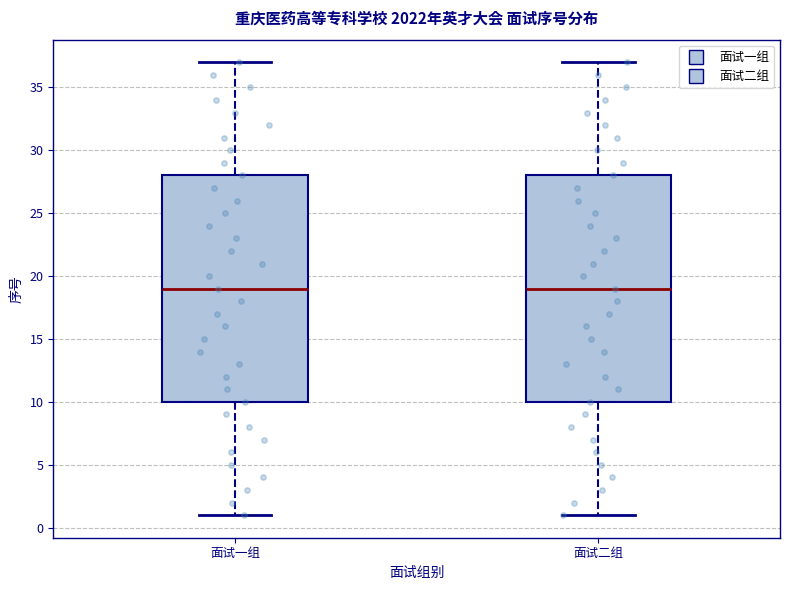

Reading left to right, transcribe this box plot: for each box, give where its median line is, the range the box spans, and where its two whiskers end, as read against the y-axis. The values are not printed on the chart, so give them approximately, as read against the axis.

面试一组: median 19, box 10 to 28, whiskers 1 to 37
面试二组: median 19, box 10 to 28, whiskers 1 to 37